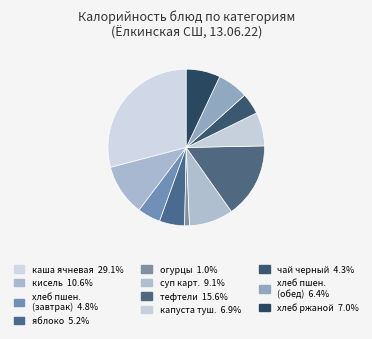

Is there a majority slice in this chart?

No